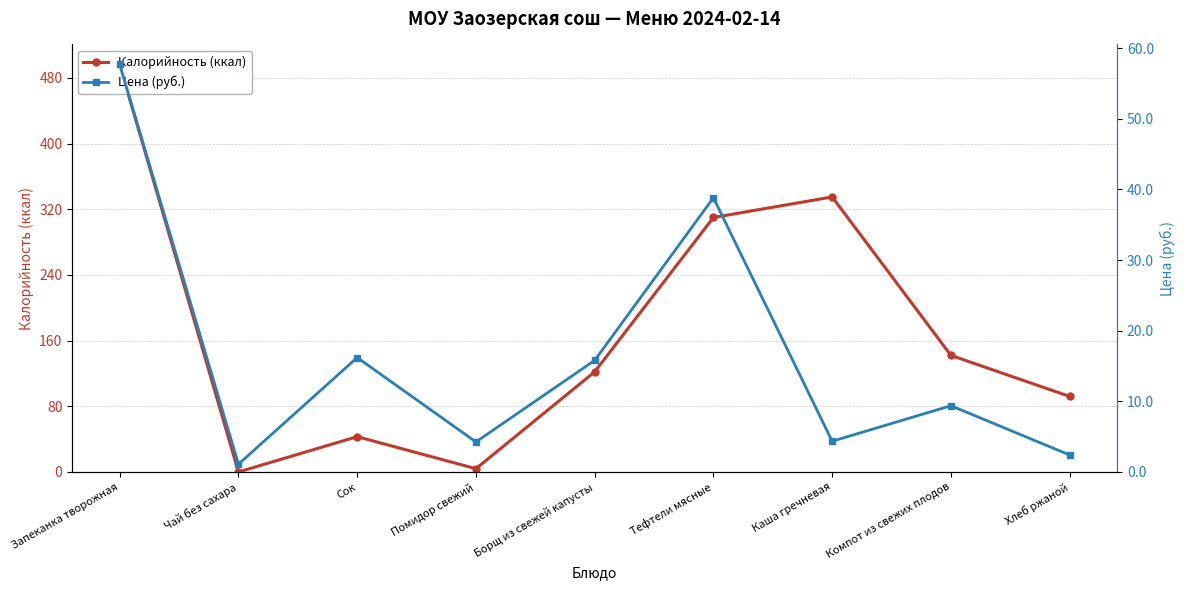

What is the minimum value for Цена (руб.)?

1.1